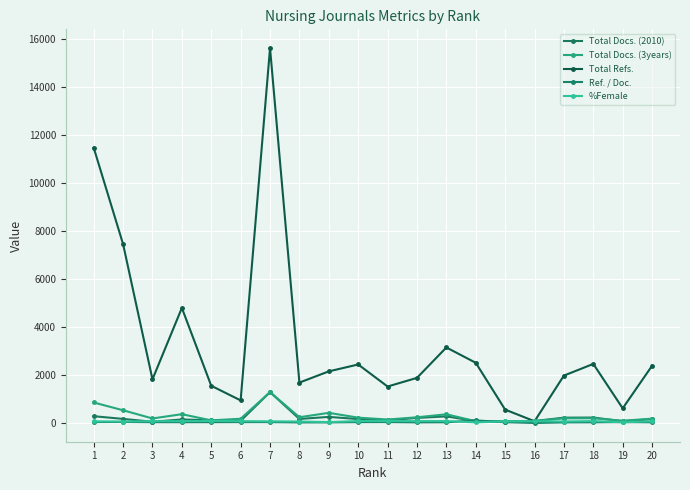

What are all the series names shown in the legend?

Total Docs. (2010), Total Docs. (3years), Total Refs., Ref. / Doc., %Female